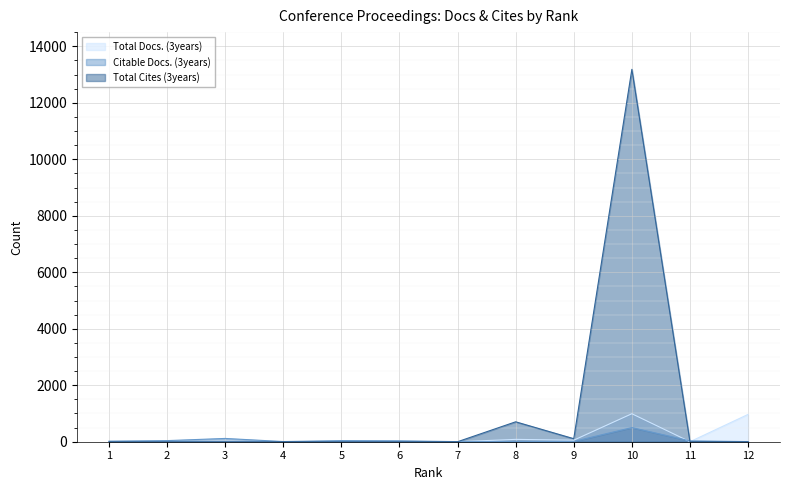

At which label does Total Cites (3years) reach its minimum?

1